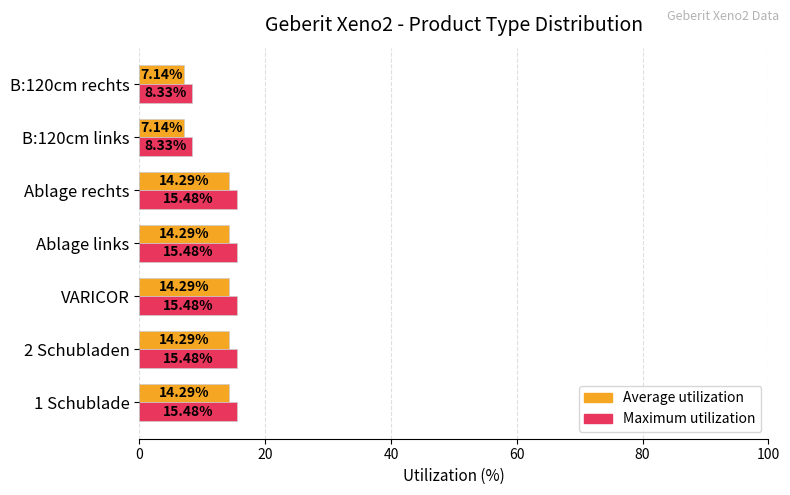

Rank the series by their average value, from highest to lowest.

Maximum utilization, Average utilization